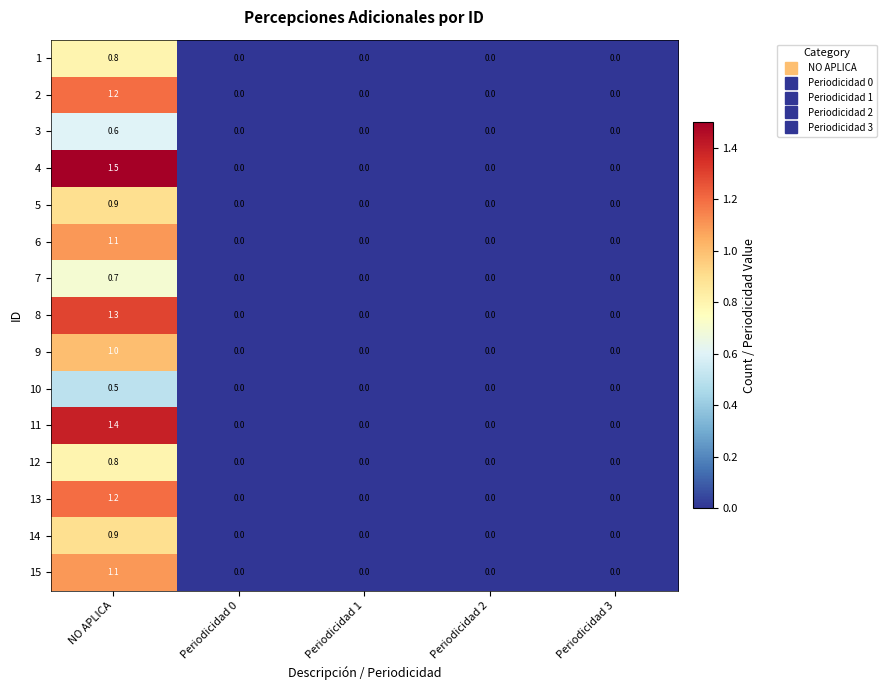

What is the difference between the highest and lowest values at NO APLICA?

1.0